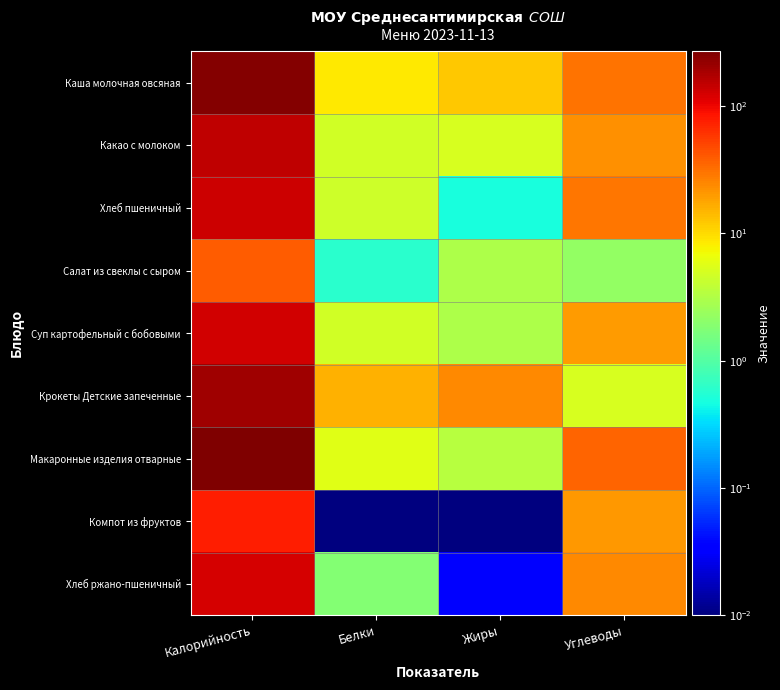

Which series has the largest range (max minus min)?

Макаронные изделия отварные